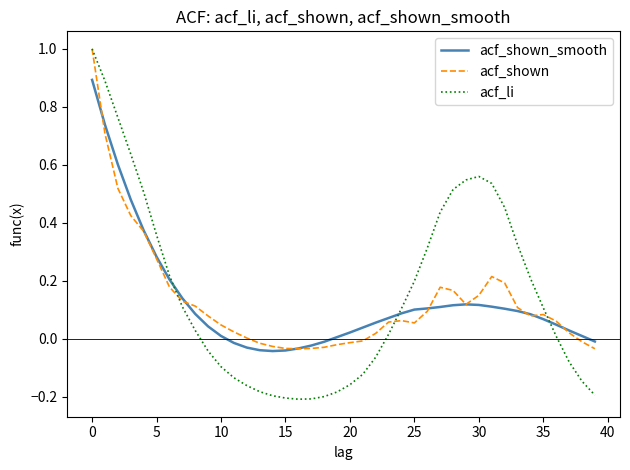

What is the greatest value displayed?

1.0